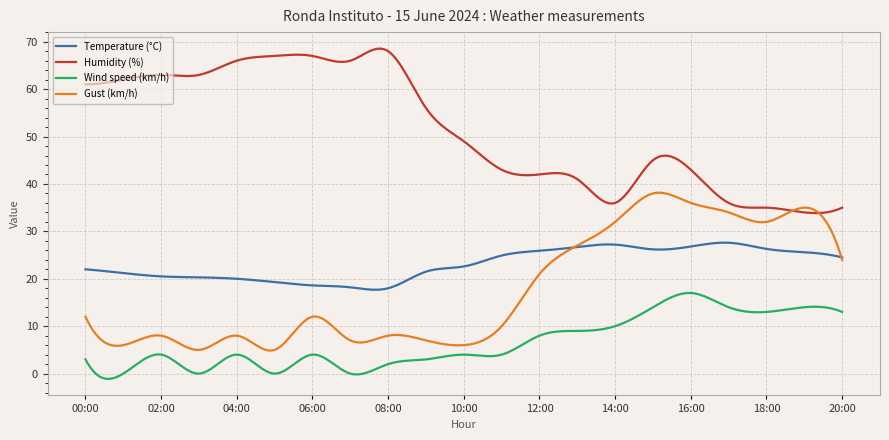

True or false: Gust (km/h) and Humidity (%) intersect in this chart.

True